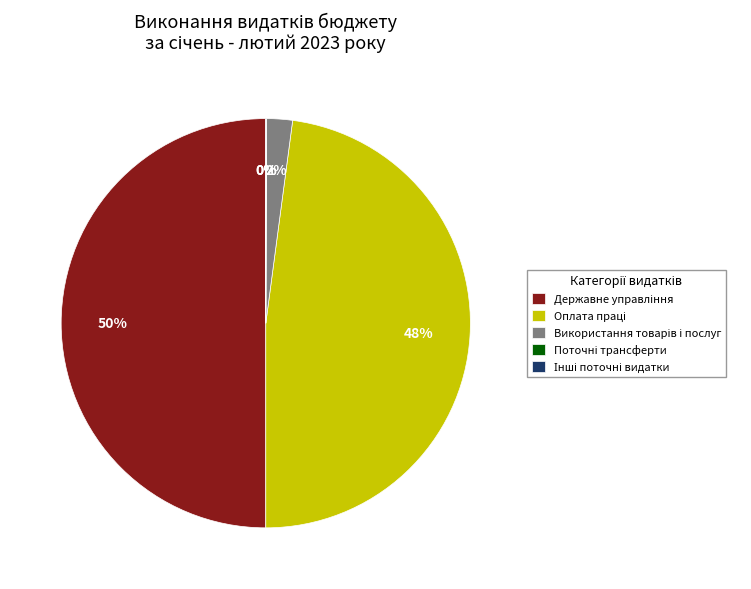

To the nearest percent, what is the average slice percentage?

20%